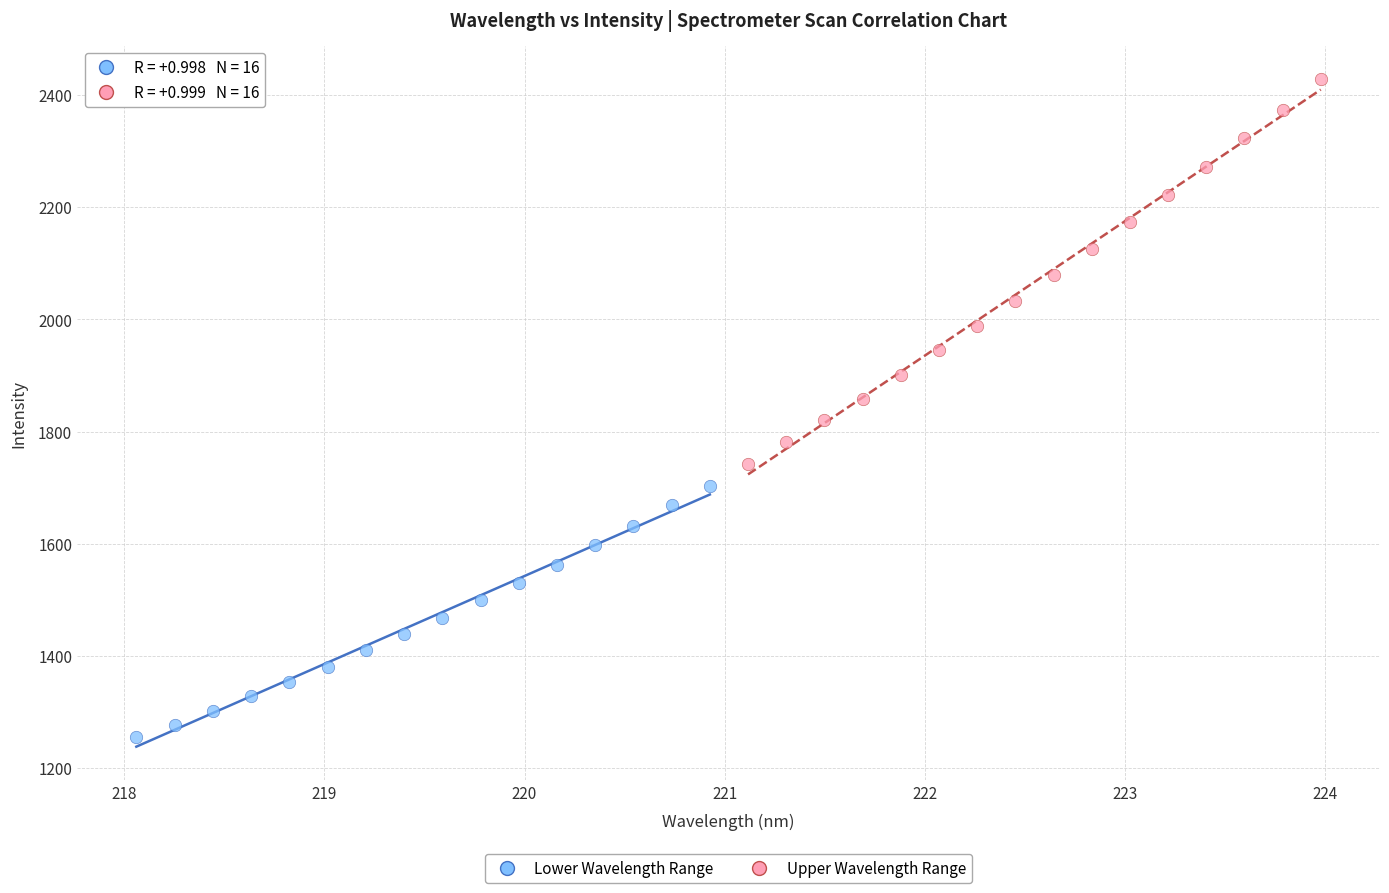

Which series has the widest spread of Y values?

Upper Wavelength Range